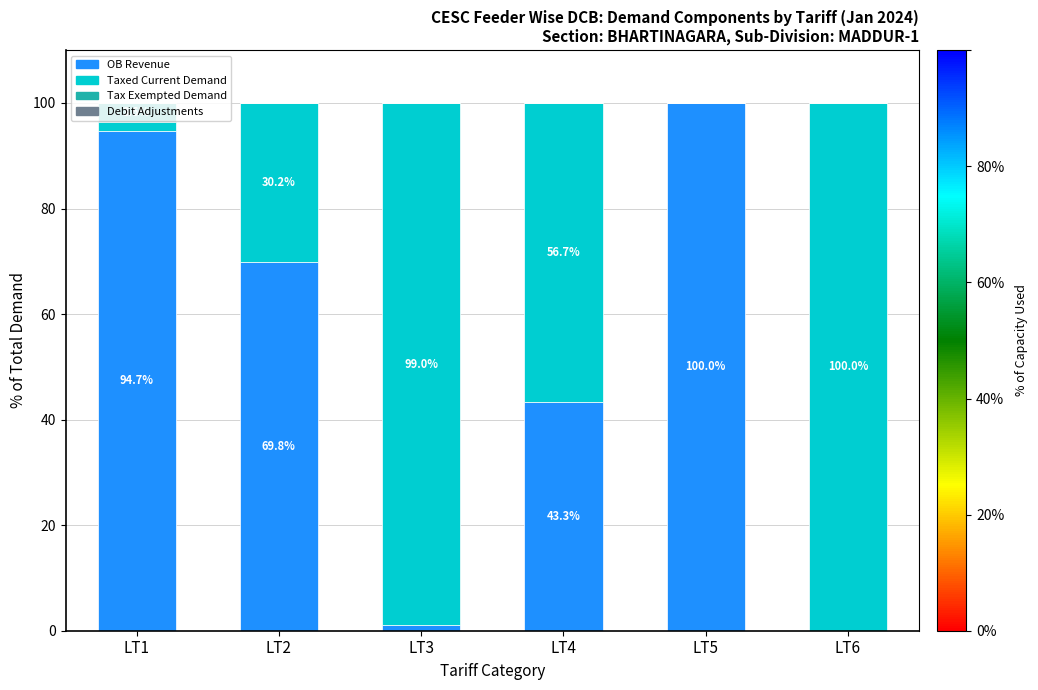

How many data points in OB Revenue are above 69?

3